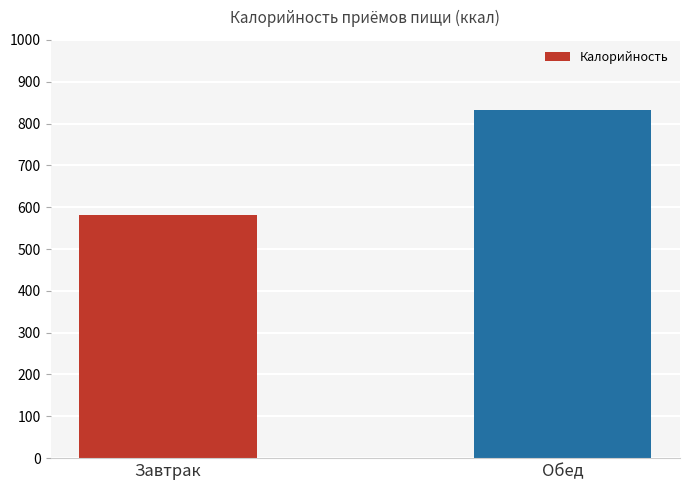

Which category has the lowest value across all series?

Завтрак